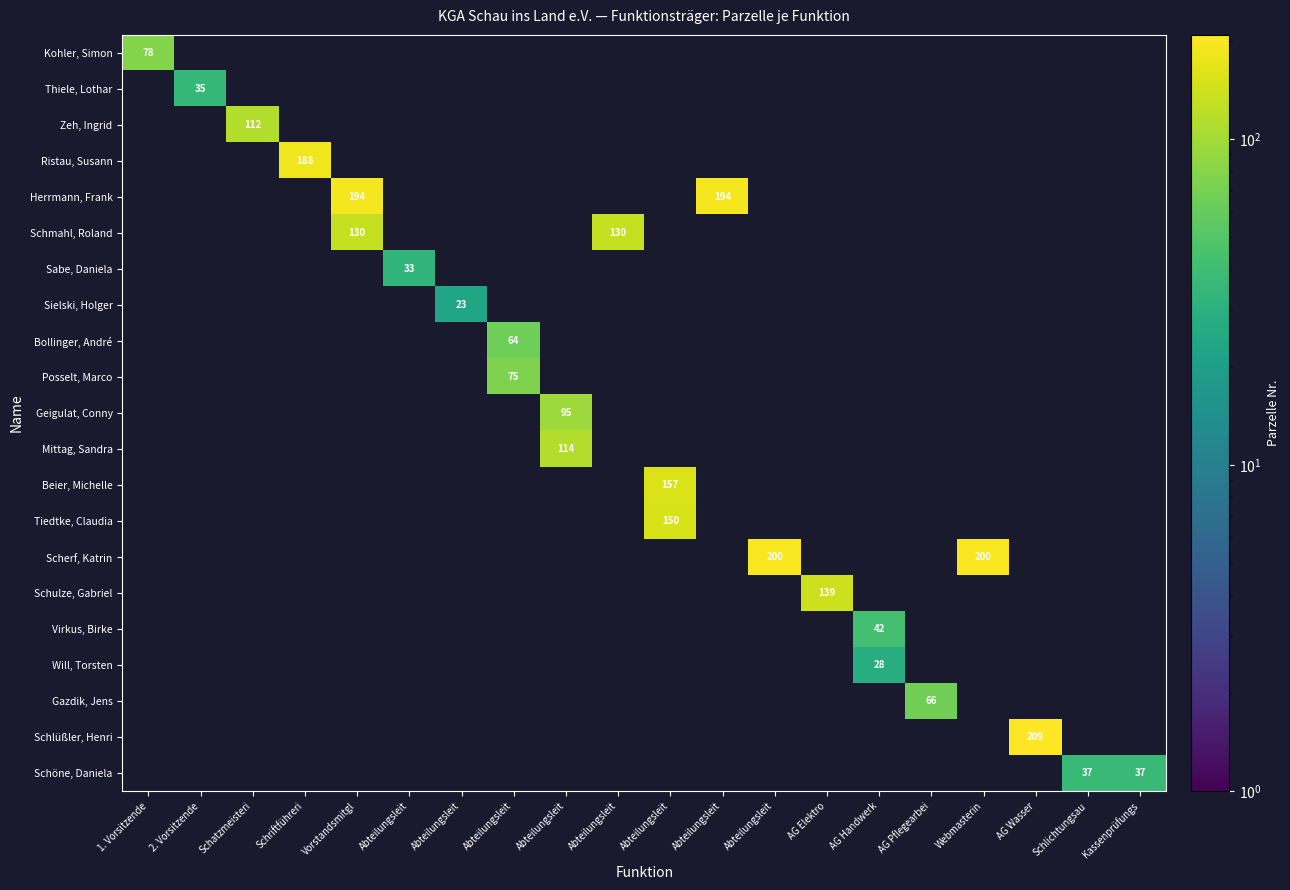

The Ristau, Susann series shows -72 at Abteilungsleit. True or false?

False